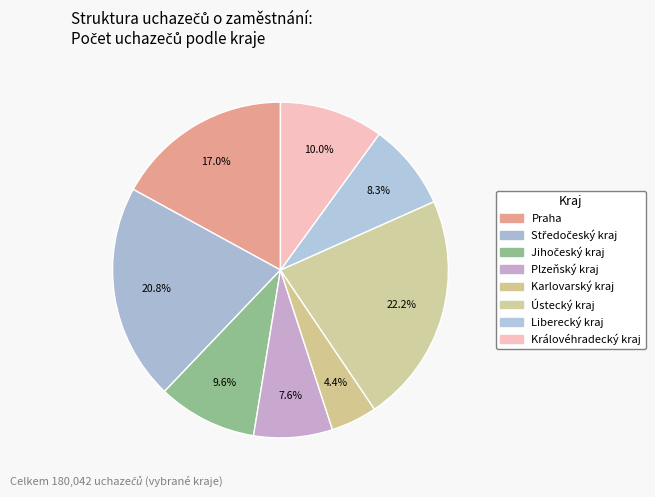

Is there a majority slice in this chart?

No